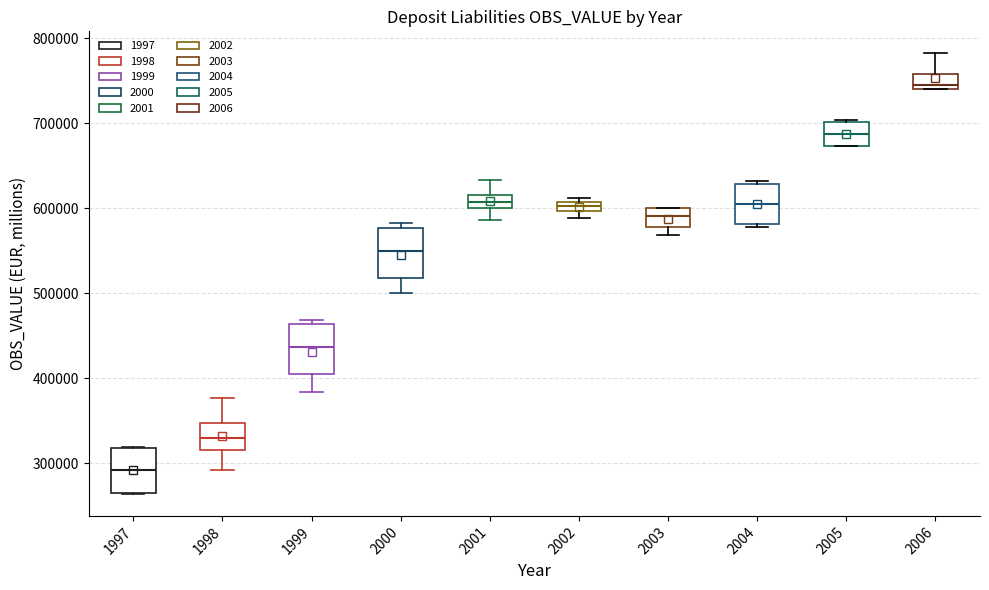

Where is the lower edge of the box at x = 1999 on the y-axis? The values are not printed on the chart, so give them approximately, as read against the axis.

400000